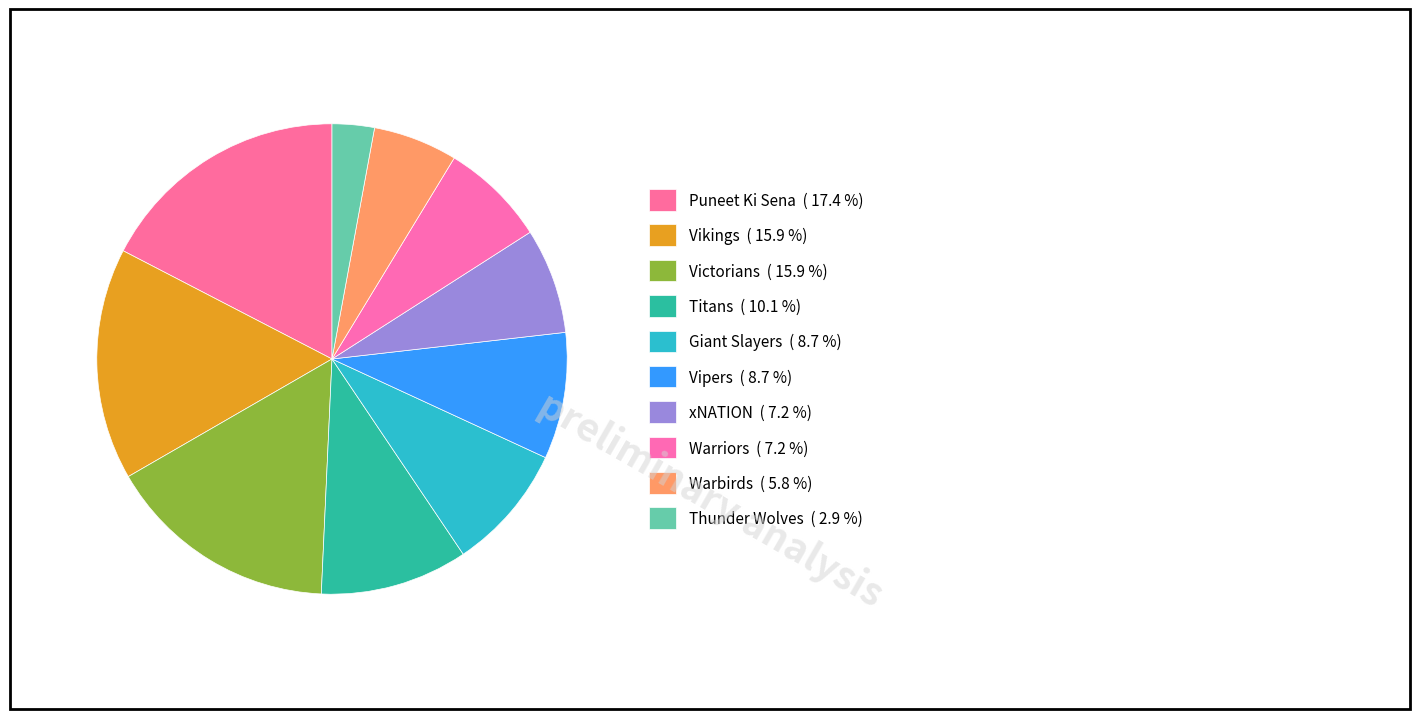

What is the change in value from Warriors to Warbirds?

-1